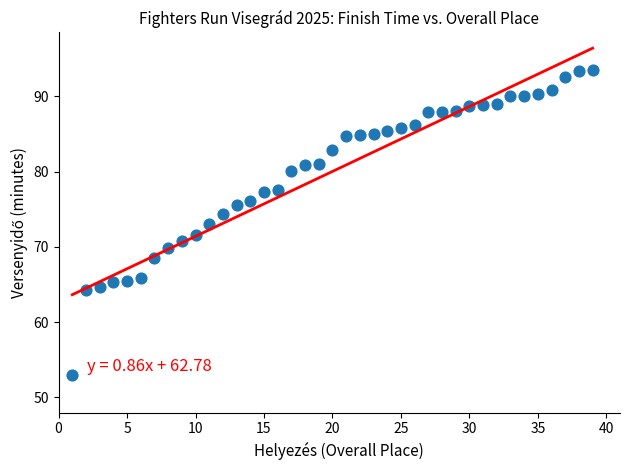

What is the range of X values (max minus min)?

38.0